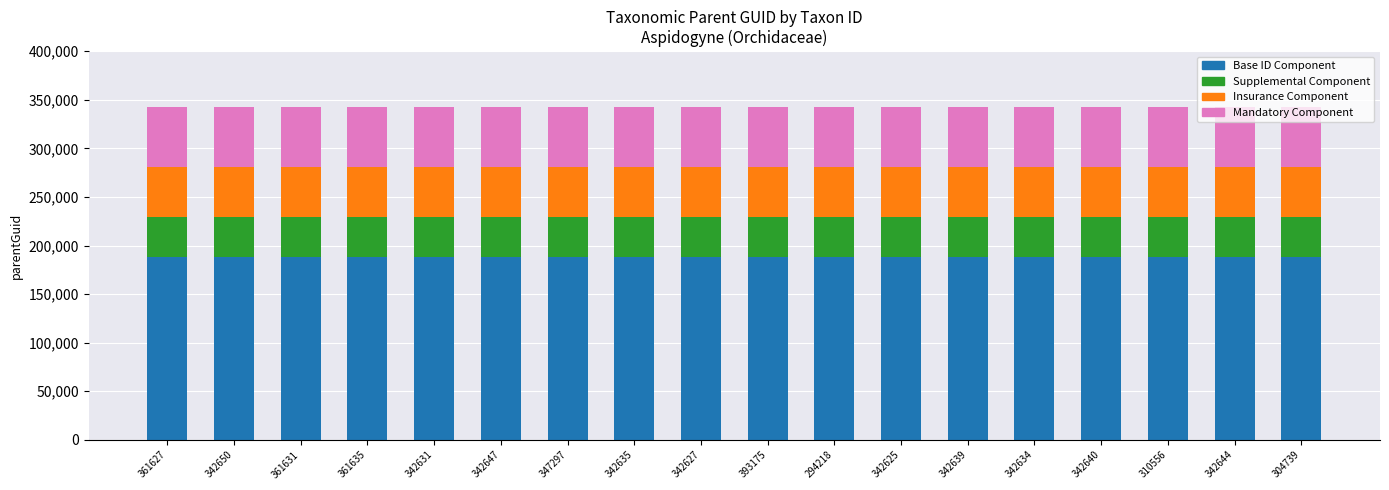

How many bars are there in total?

18